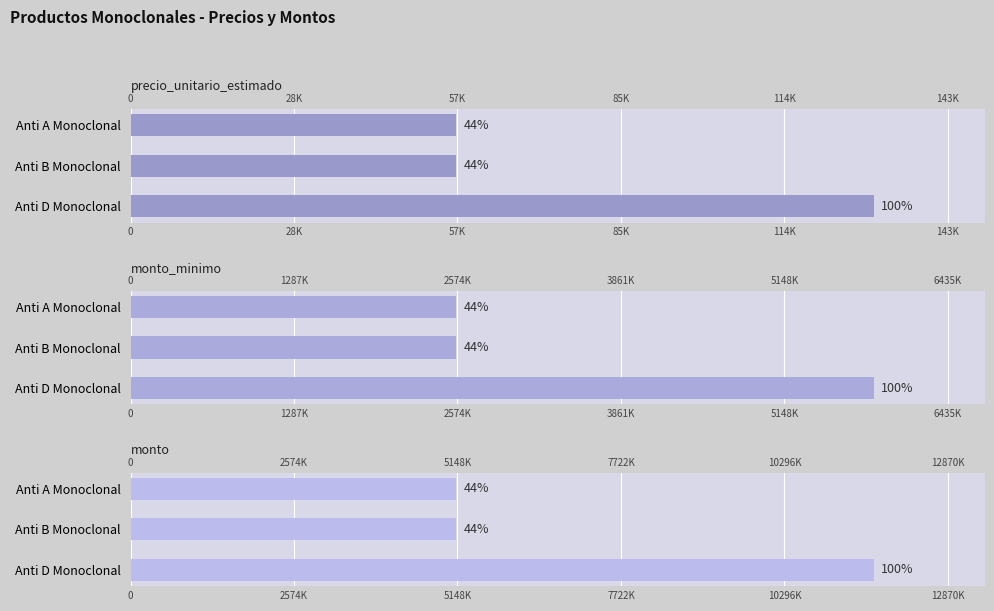

How many distinct data groups are displayed?

3